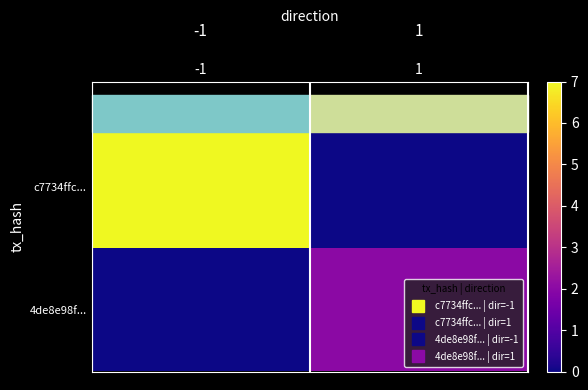

Which series changed the most between -1 and 1?

c7734ffc...